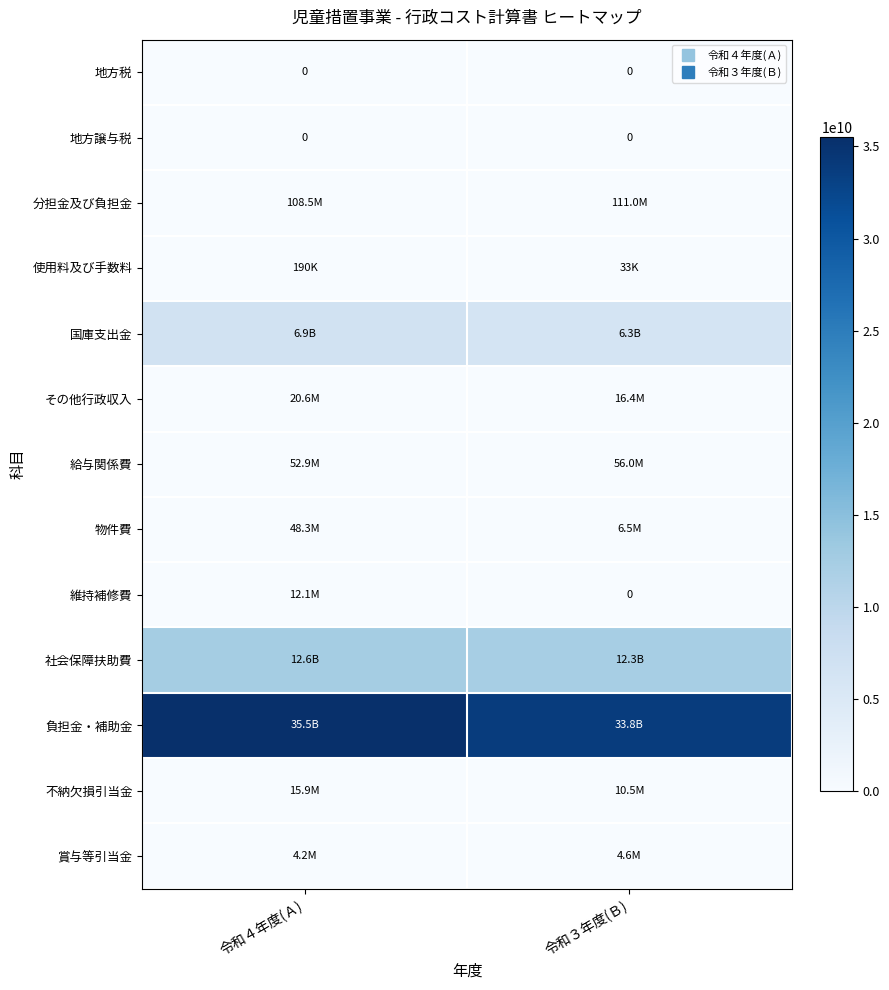

What is the sum of all 使用料及び手数料 values?

223251